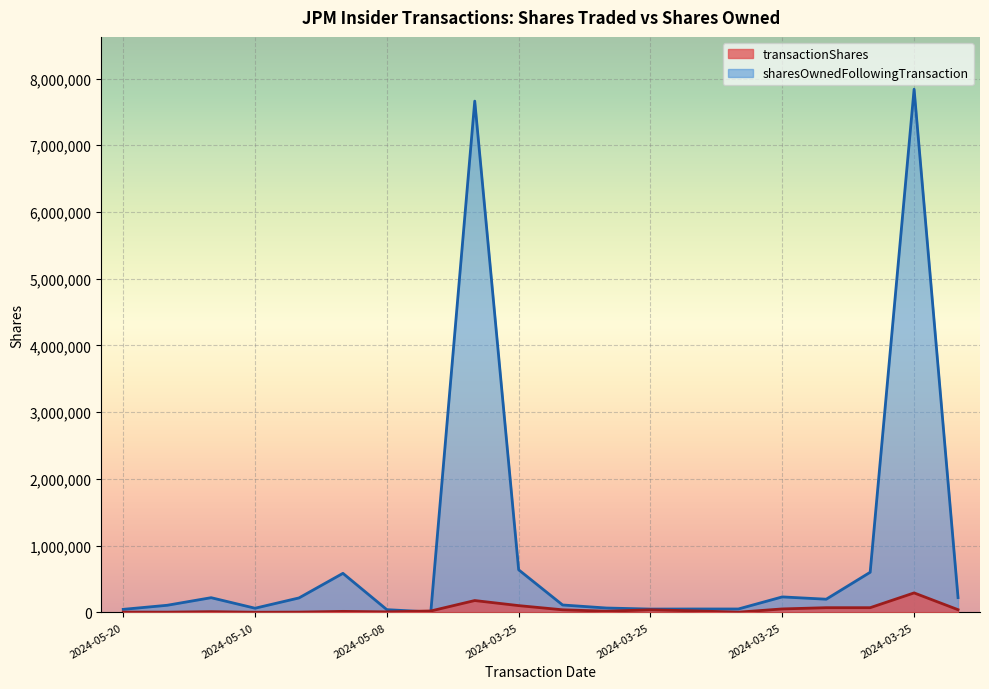

True or false: transactionShares and sharesOwnedFollowingTransaction cross at least once.

True